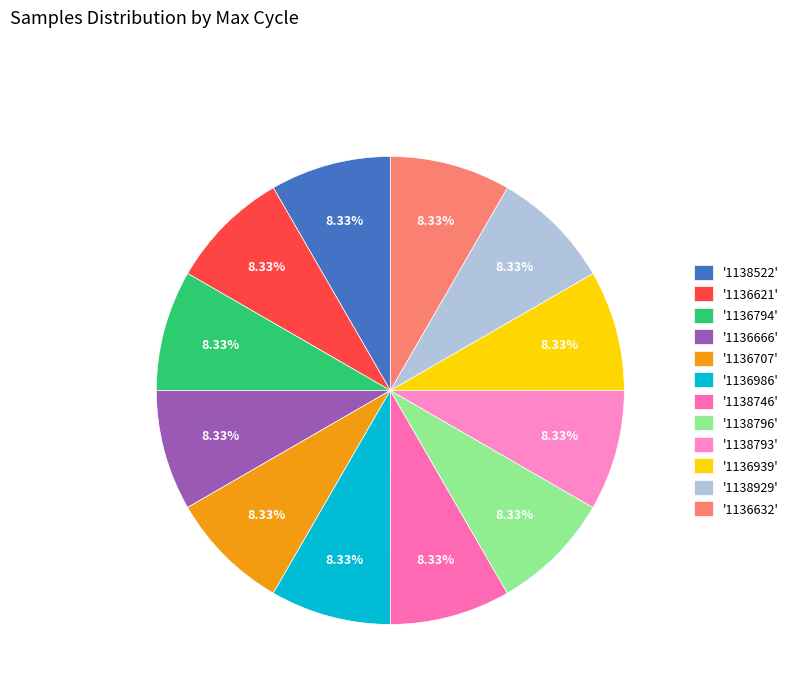

To the nearest percent, what is the average slice percentage?

8%